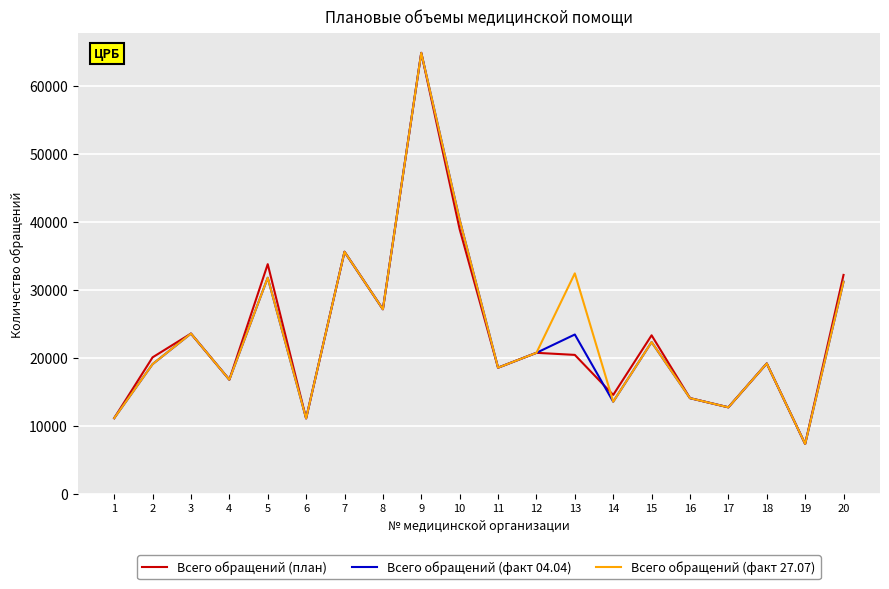

At which label does Всего обращений (план) reach its peak?

9